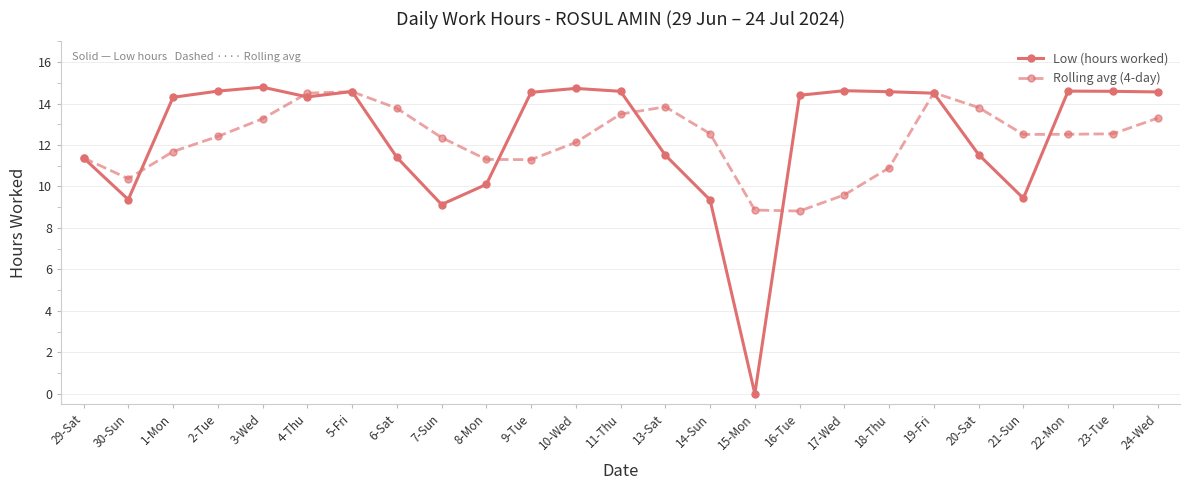

Where does the Low (hours worked) series first go above 14?

1-Mon